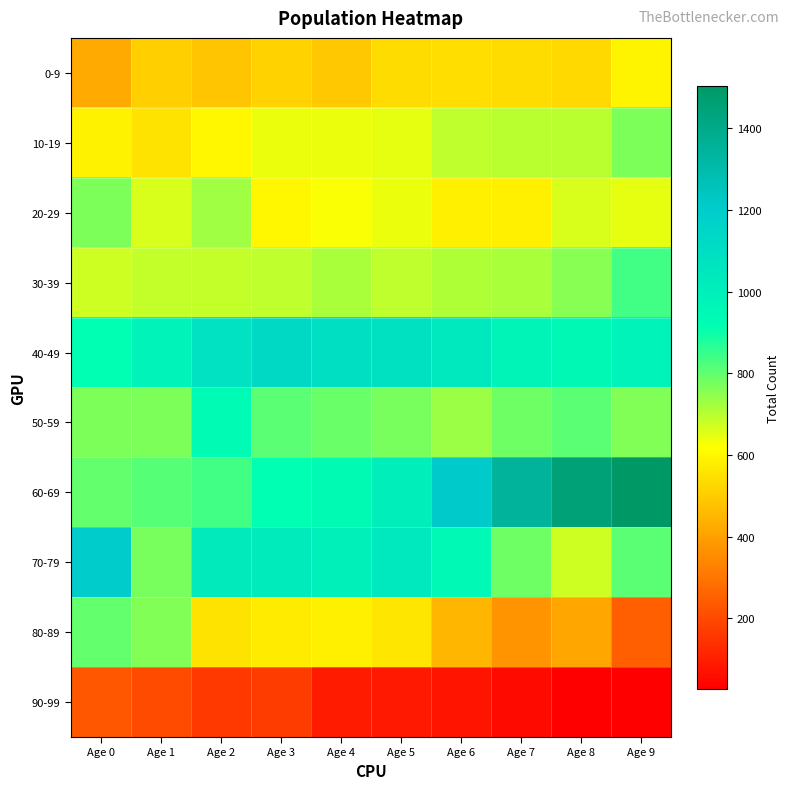

What is the total value across all series at Age 9?

7183